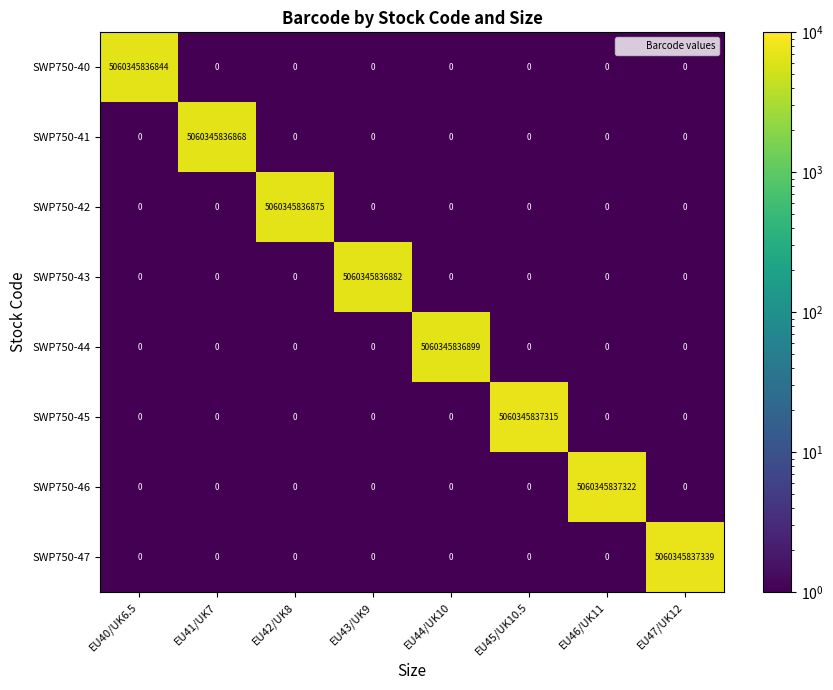

Where is SWP750-43 nearest to the value 2530172918441?

EU40/UK6.5